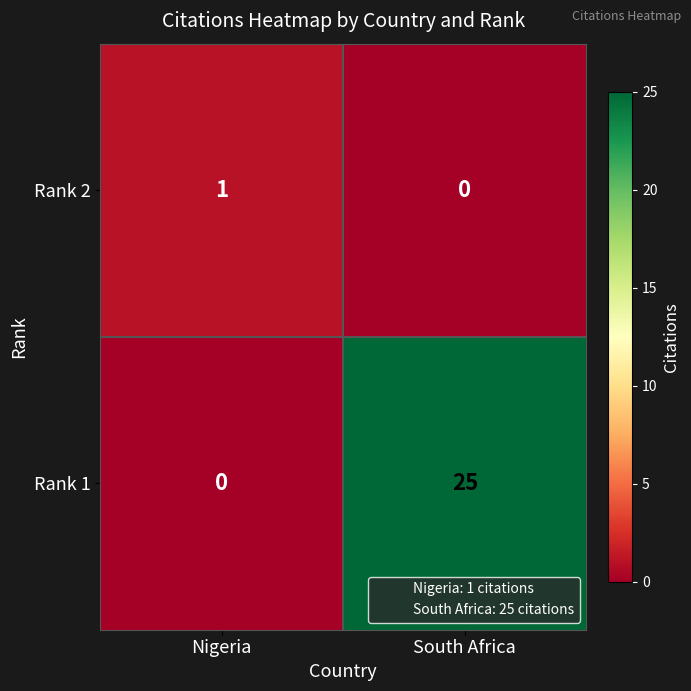

True or false: Rank 1 has a value of -15 at Nigeria.

False